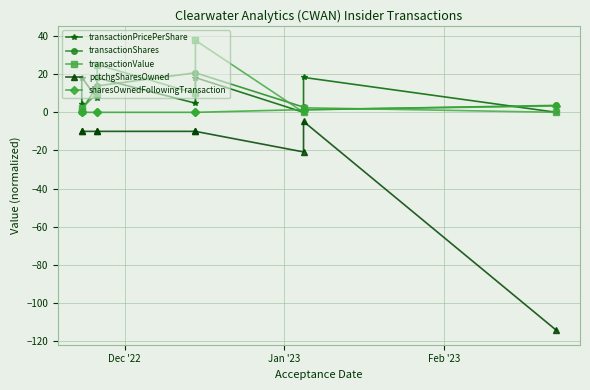

Which series has the widest spread of values?

pctchgSharesOwned